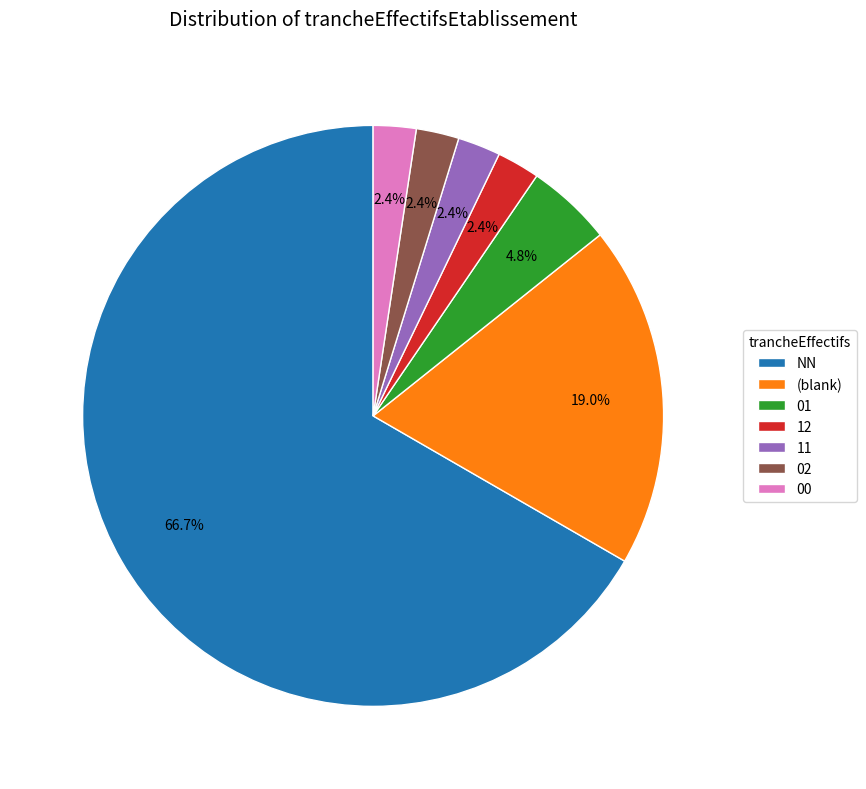

To the nearest percent, what portion does 11 represent?

2%